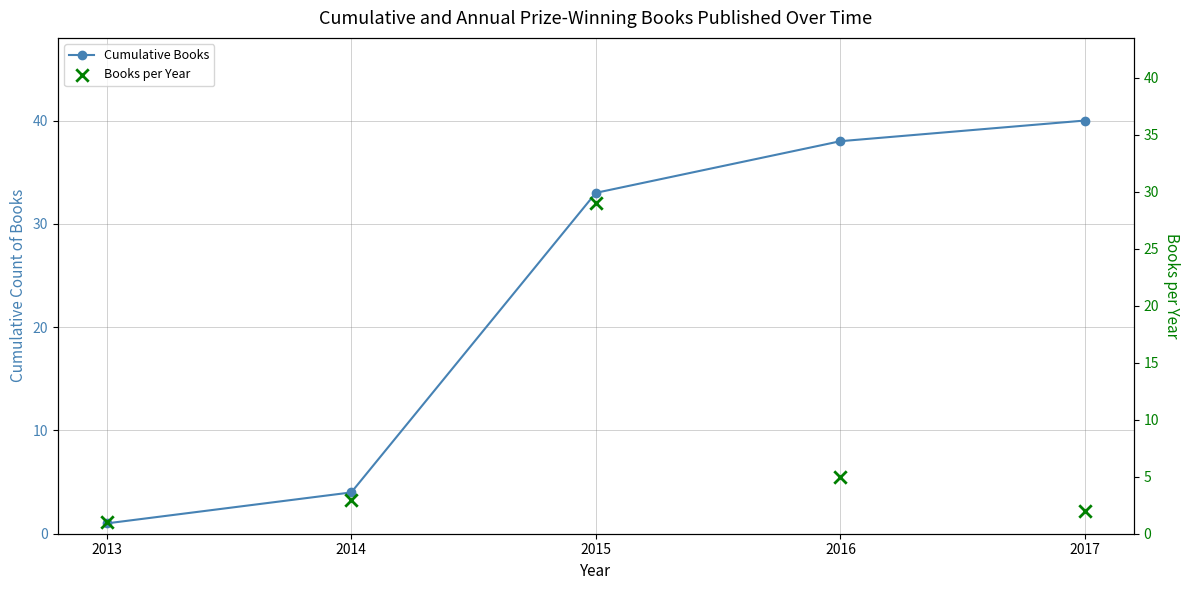

Which series contains the lowest Y value?

Cumulative Books